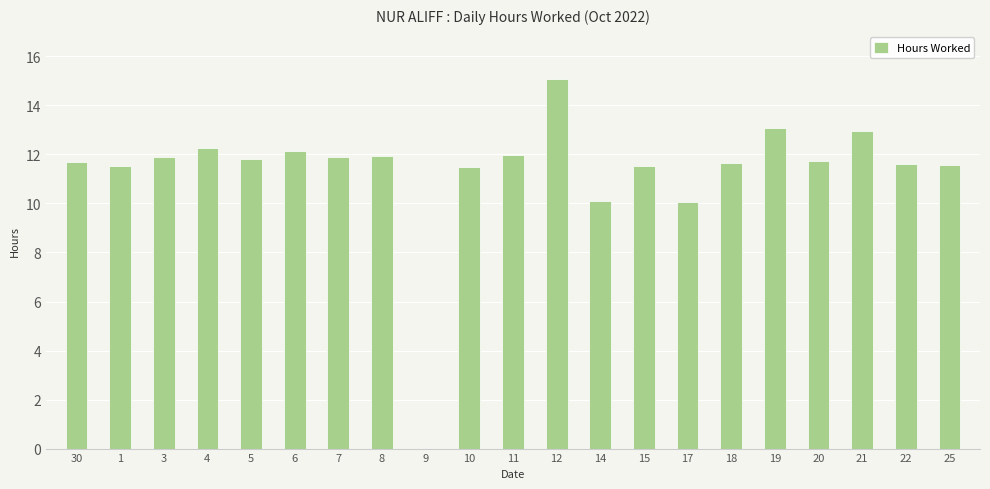

What is the sum of the values at 9 and 1?

11.5